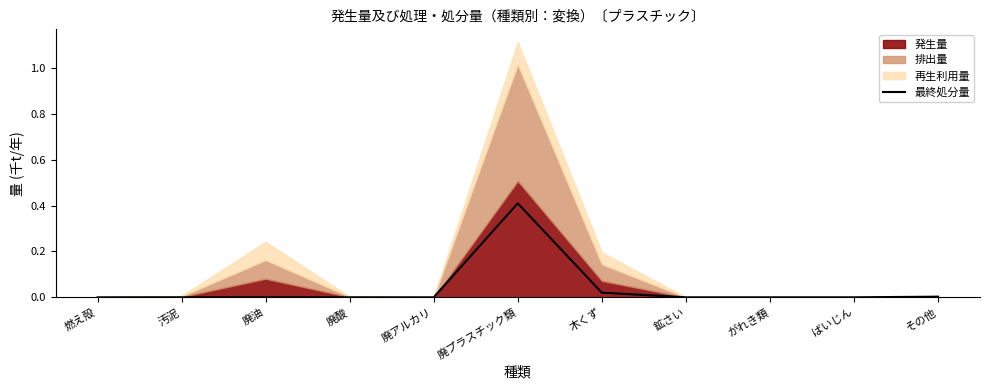

The chart shows a value of 0.0 at その他. True or false?

False